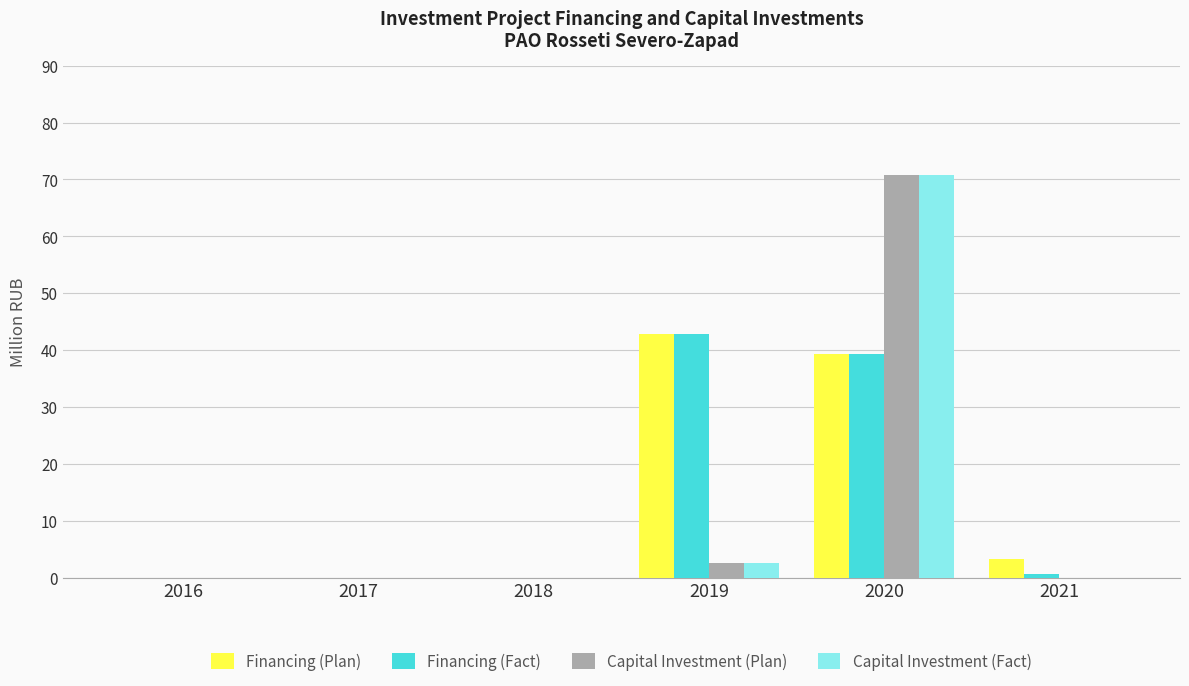

Does the chart contain stacked bars?

No